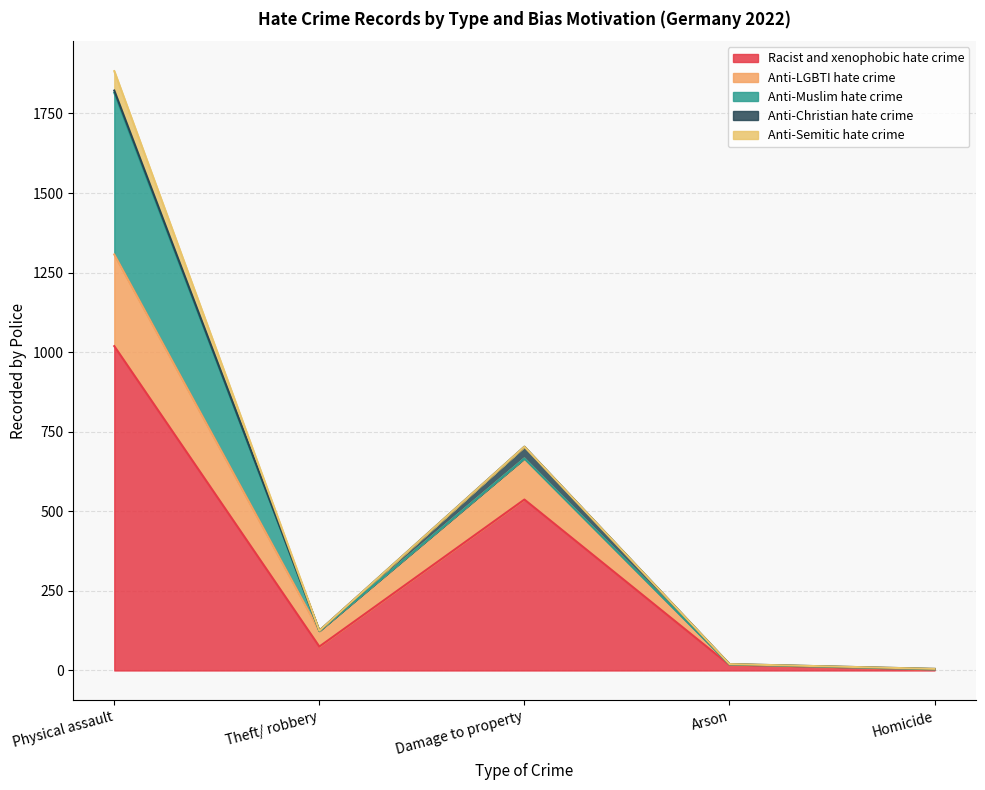

What is the total value across all series at Theft/ robbery?

125